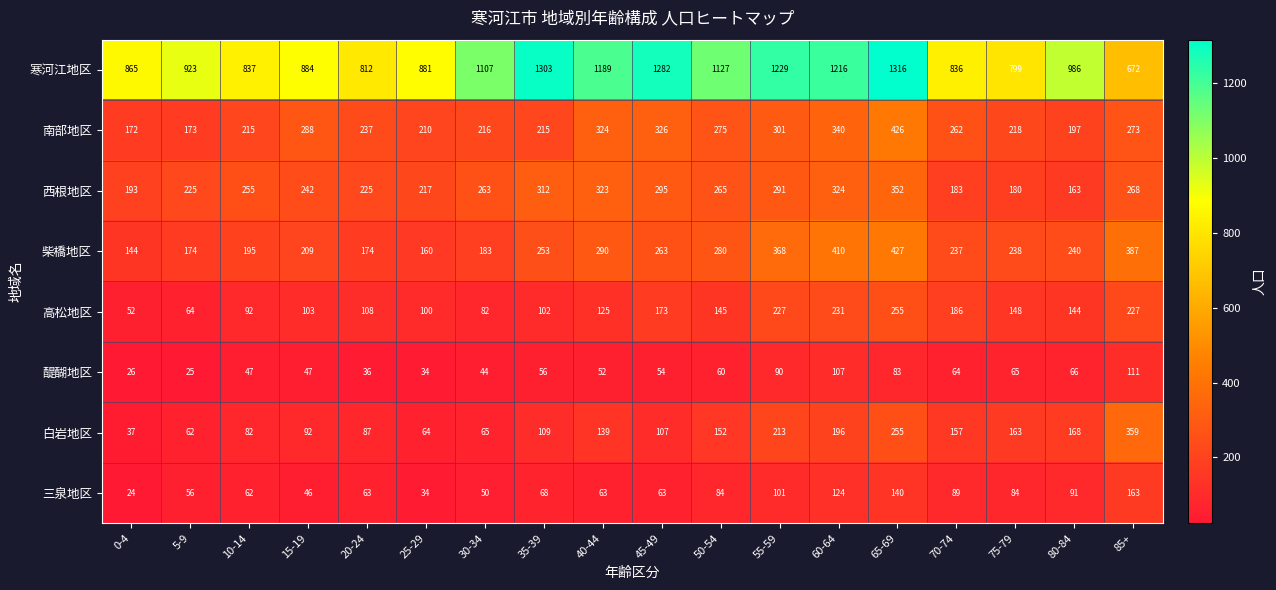

At which label is 三泉地区 closest to 93?

80-84